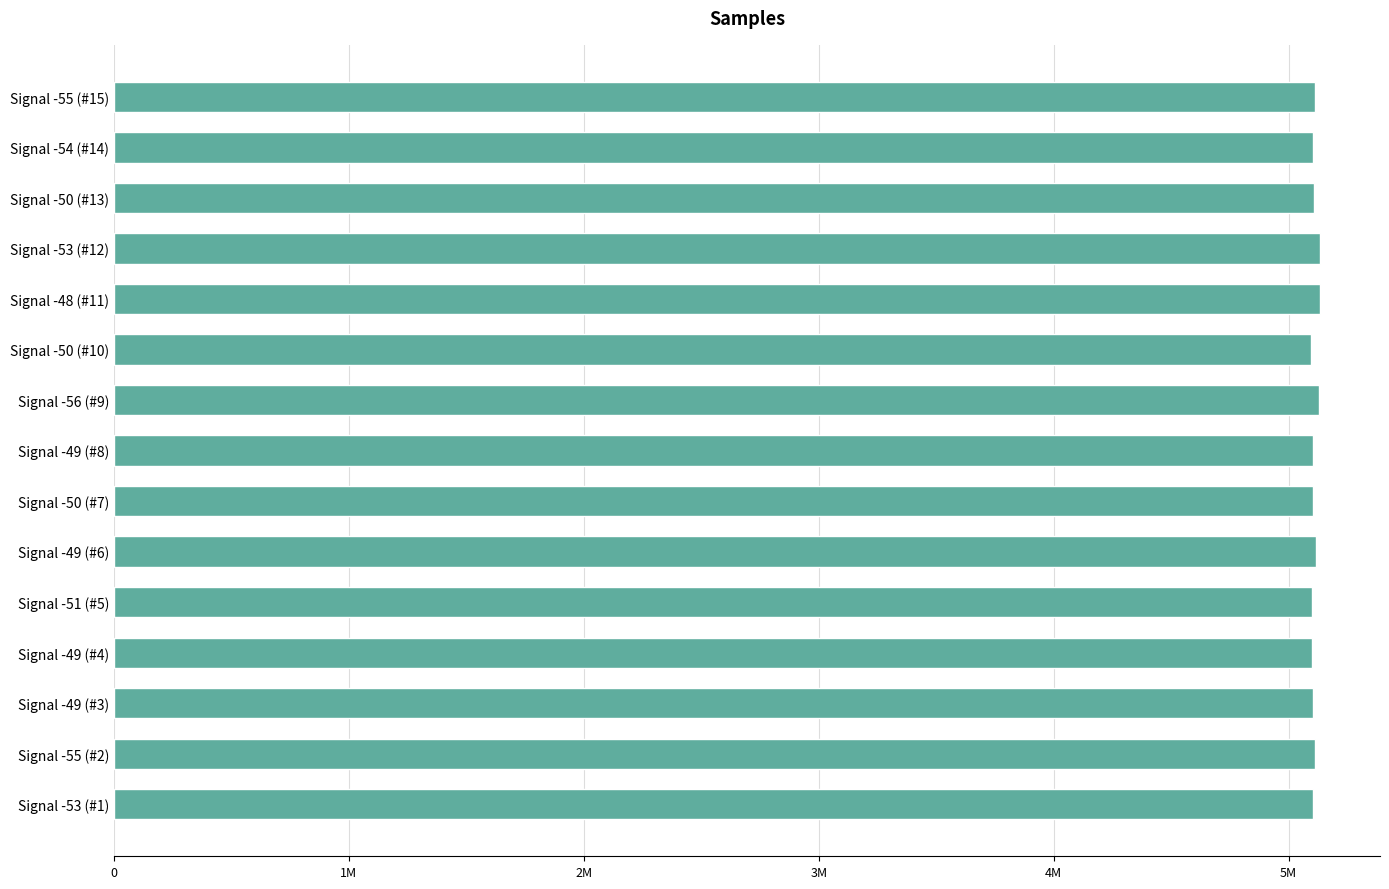

Are the bars horizontal?

Yes